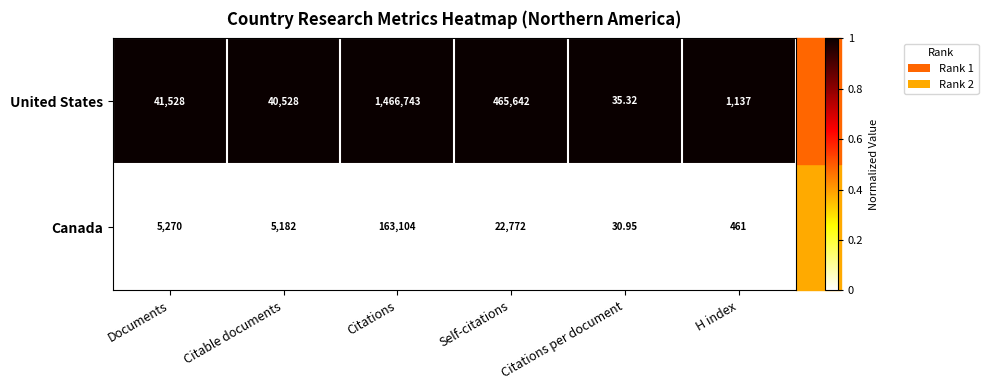

Which series has the widest spread of values?

United States